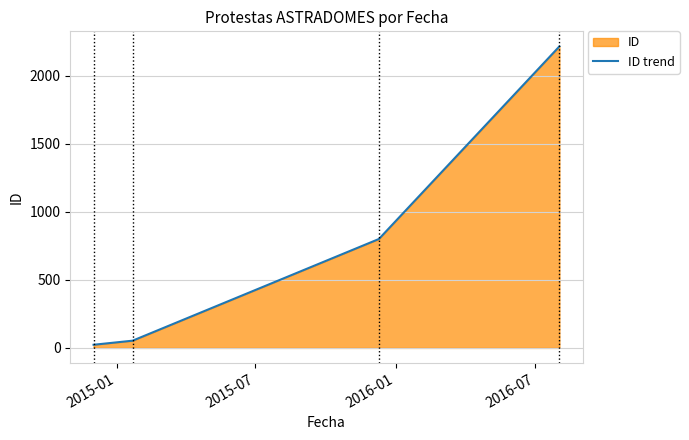

How many data points are above 800?

1